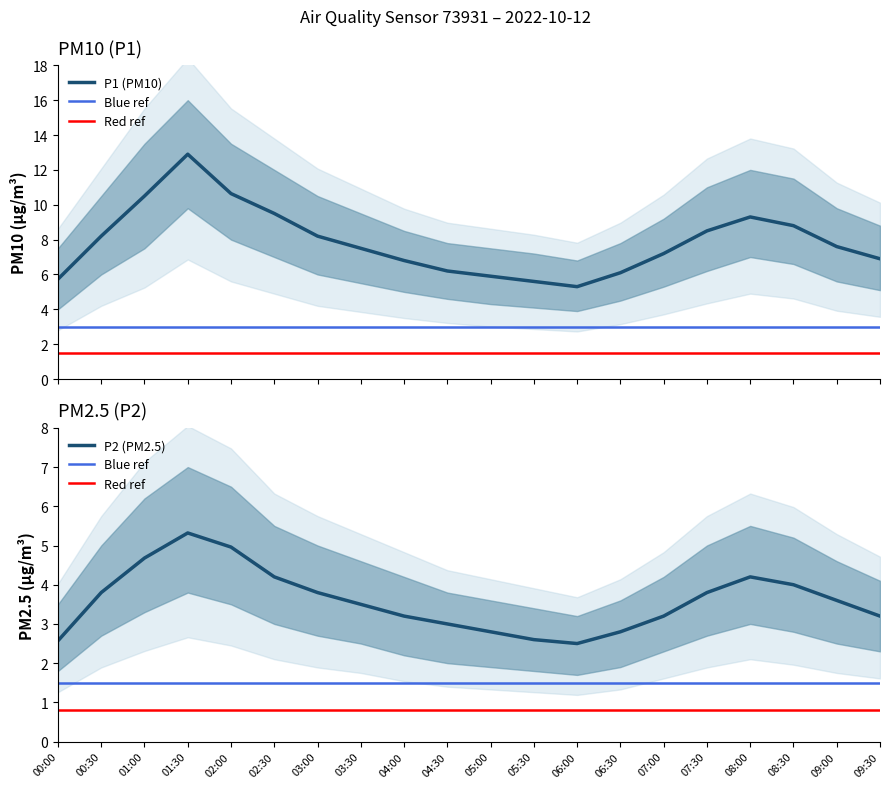

Reading right to left, transcribe all the data shown in this chart.

P1: 6.9	7.6	8.8	9.3	8.5	7.2	6.1	5.3	5.6	5.9	6.2	6.8	7.5	8.2	9.5	10.6	12.9	10.5	8.2	5.7
P2: 3.2	3.6	4.0	4.2	3.8	3.2	2.8	2.5	2.6	2.8	3.0	3.2	3.5	3.8	4.2	5.0	5.3	4.7	3.8	2.6